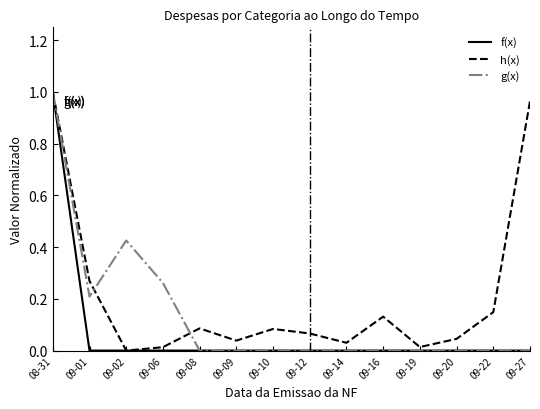

At which label does f(x) reach its peak?

08-31